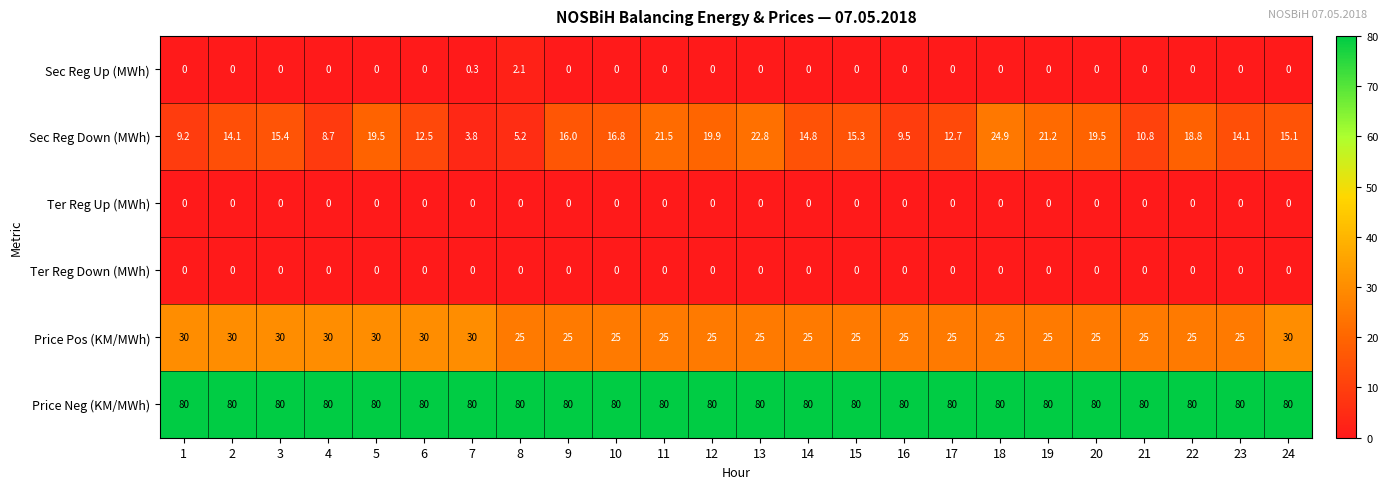

How many data points in Price Pos (KM/MWh) are above 25?

8